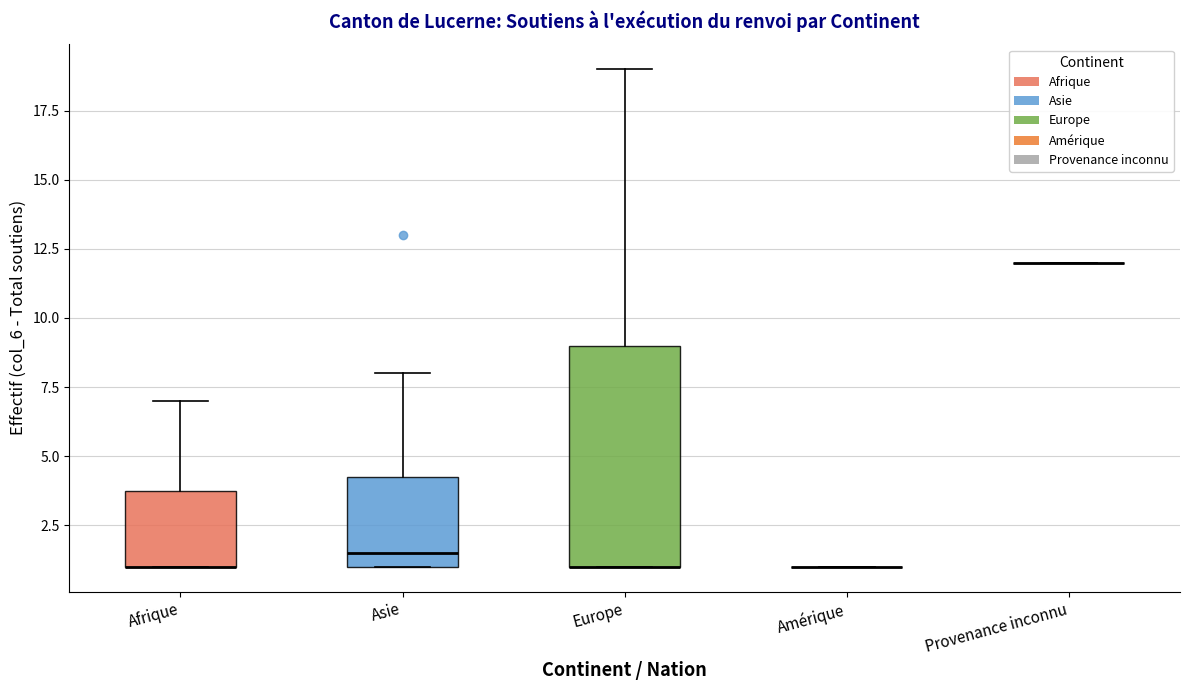

Reading left to right, read every box against the y-axis: the position of its median line, the range the box covers, and the ends of its whiskers. The values are not printed on the chart, so give them approximately, as read against the axis.

Afrique: median 1.0 (drawn on the box's lower edge), box 1.0 to 4.0, whiskers 1.0 to 7.0
Asie: median 1.5, box 1.0 to 4.5, whiskers 1.0 to 8.0
Europe: median 1.0 (drawn on the box's lower edge), box 1.0 to 9.0, whiskers 1.0 to 19.0
Amérique: box collapsed to a line at 1.0, whiskers 1.0 to 1.0
Provenance inconnu: box collapsed to a line at 12.0, whiskers 12.0 to 12.0